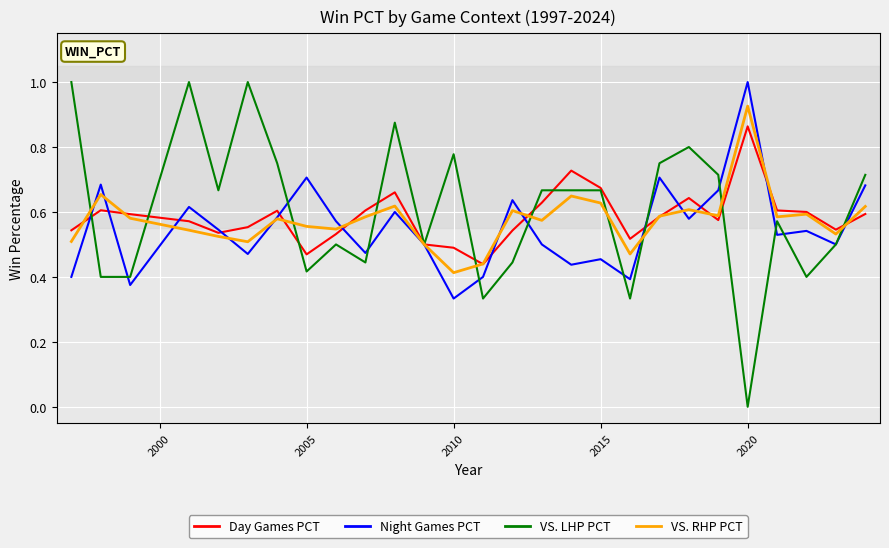

What is the greatest value displayed?

1.0